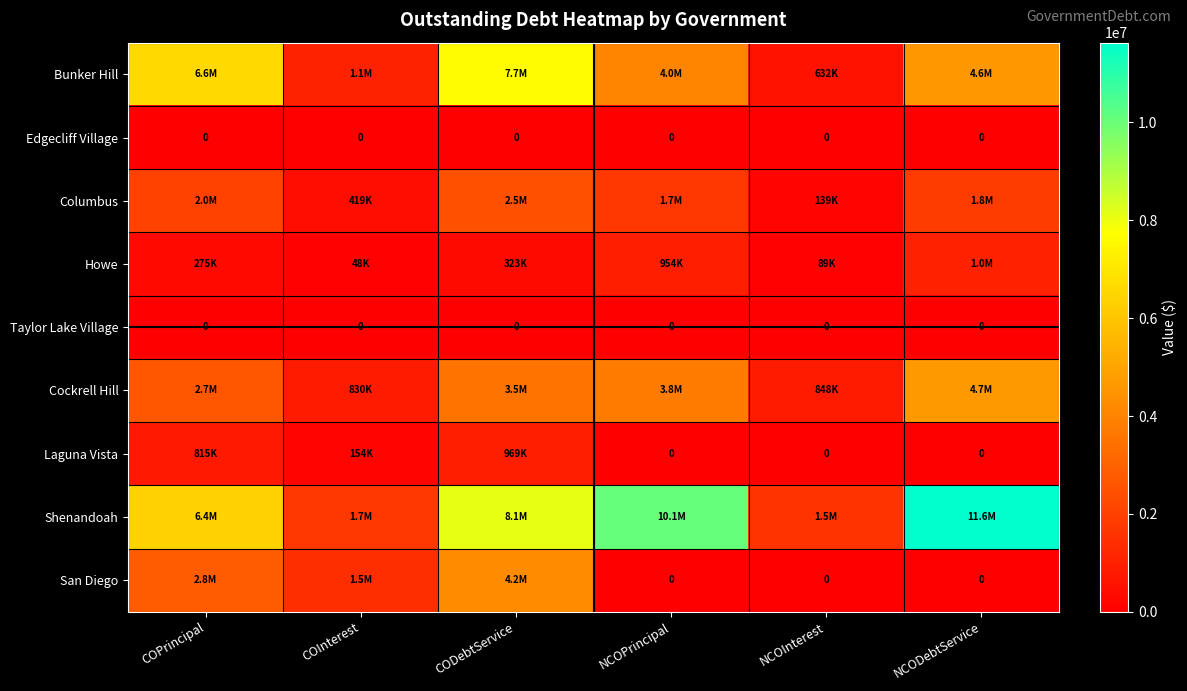

At which label does Laguna Vista first exceed 154333?

COPrincipal